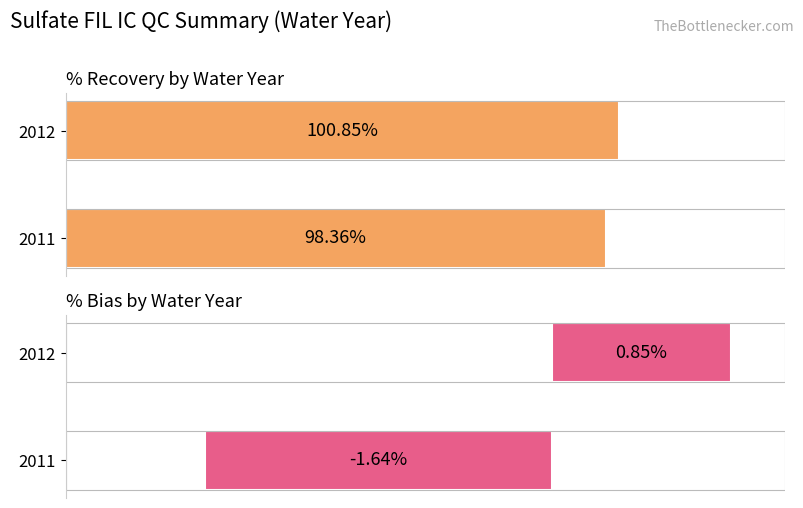

Does the chart contain stacked bars?

No